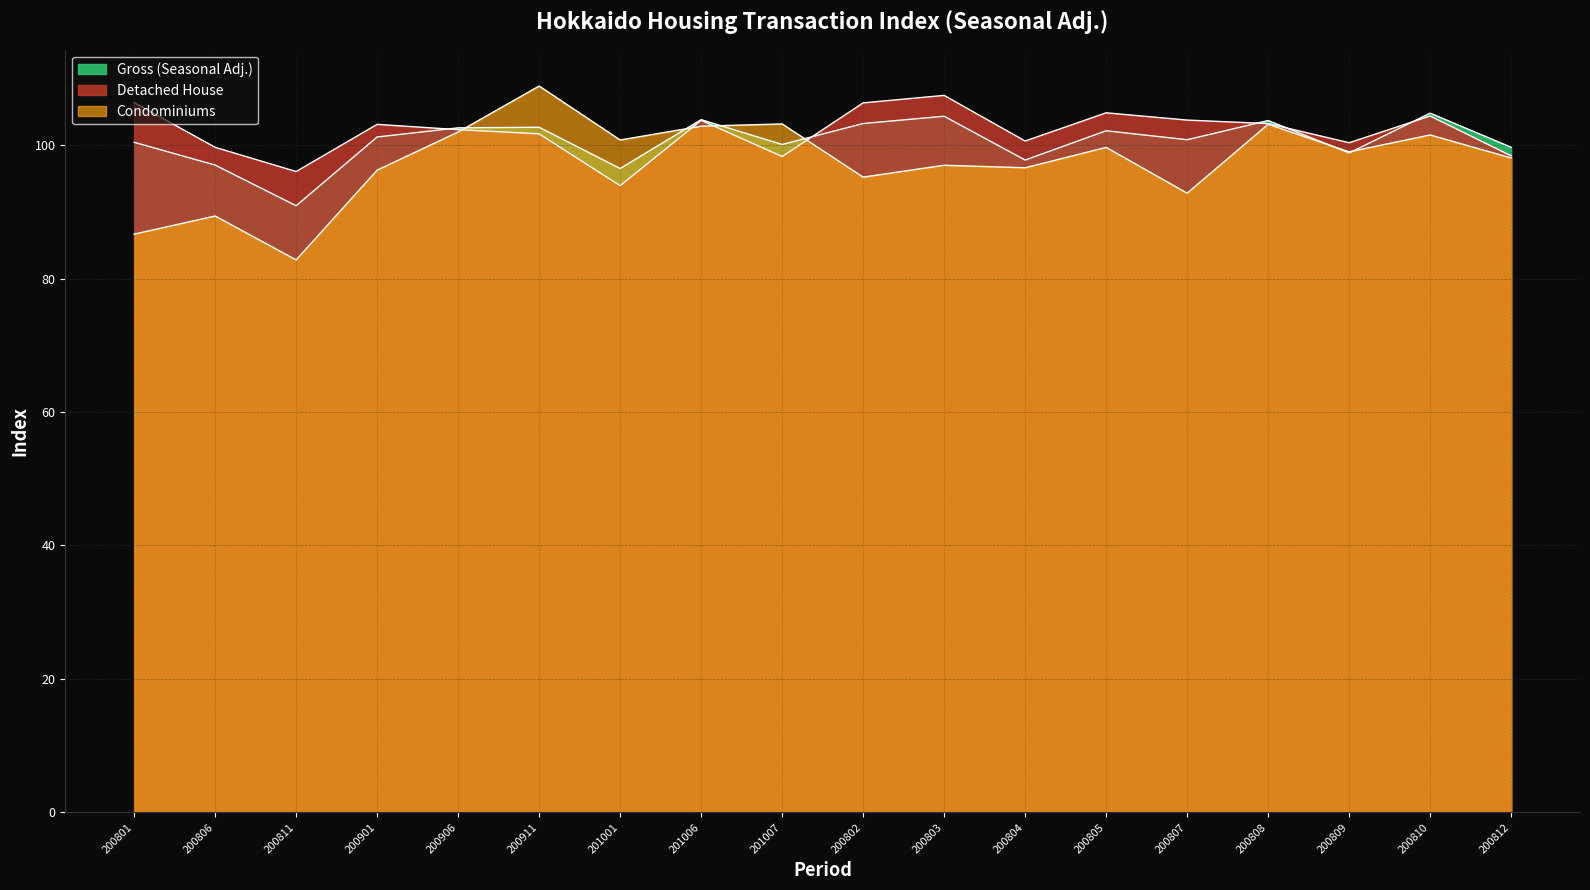

What is the value of the Condominiums point at the 4th from the left?

96.2